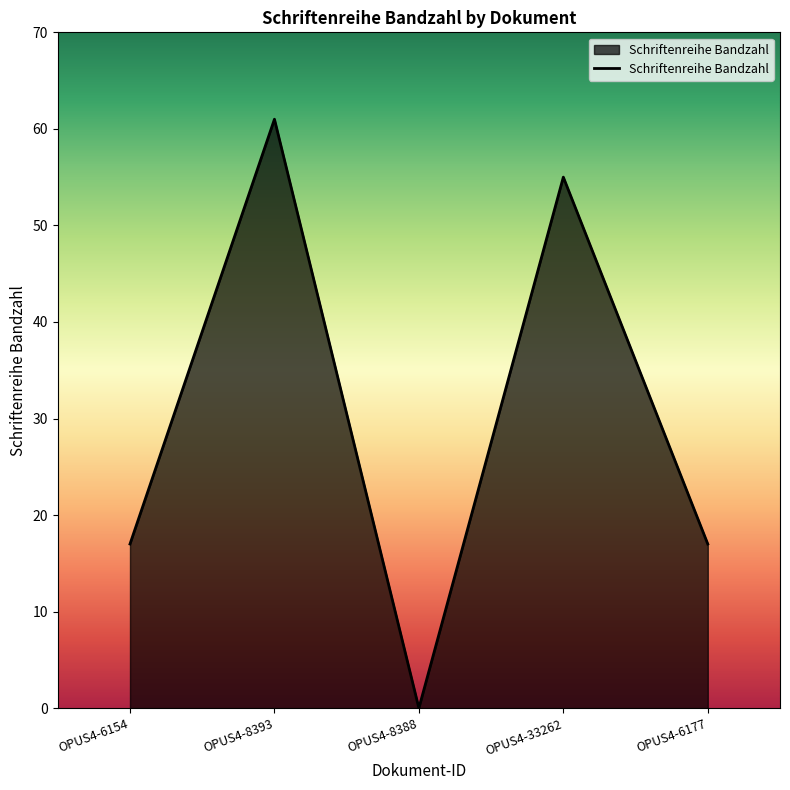

What is the difference between the values at OPUS4-33262 and OPUS4-6154?

38